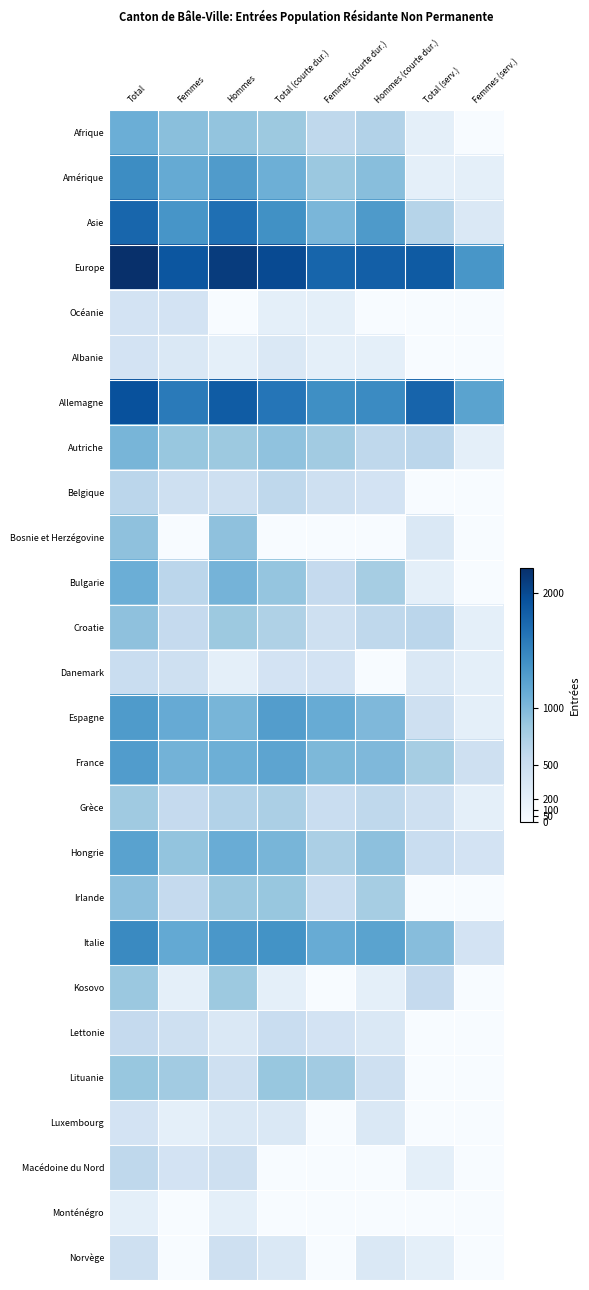

Reading right to left, extract all data points from this chart.

Afrique: Femmes (serv.)=0.0	Total (serv.)=0.7	Hommes (courte dur.)=2.4	Femmes (courte dur.)=2.1	Total (courte dur.)=2.9	Hommes=3.1	Femmes=3.3	Total=3.9
Amérique: Femmes (serv.)=0.7	Total (serv.)=0.7	Hommes (courte dur.)=3.3	Femmes (courte dur.)=2.9	Total (courte dur.)=3.8	Hommes=4.5	Femmes=4.0	Total=4.9
Asie: Femmes (serv.)=1.1	Total (serv.)=2.3	Hommes (courte dur.)=4.5	Femmes (courte dur.)=3.6	Total (courte dur.)=4.8	Hommes=5.8	Femmes=4.7	Total=6.1
Europe: Femmes (serv.)=4.7	Total (serv.)=6.4	Hommes (courte dur.)=6.3	Femmes (courte dur.)=6.1	Total (courte dur.)=6.9	Hommes=7.3	Femmes=6.6	Total=7.7
Océanie: Femmes (serv.)=0.0	Total (serv.)=0.0	Hommes (courte dur.)=0.0	Femmes (courte dur.)=0.7	Total (courte dur.)=0.7	Hommes=0.0	Femmes=1.4	Total=1.4
Albanie: Femmes (serv.)=0.0	Total (serv.)=0.0	Hommes (courte dur.)=0.7	Femmes (courte dur.)=0.7	Total (courte dur.)=1.1	Hommes=0.7	Femmes=1.1	Total=1.4
Allemagne: Femmes (serv.)=4.2	Total (serv.)=6.2	Hommes (courte dur.)=5.0	Femmes (courte dur.)=4.9	Total (courte dur.)=5.6	Hommes=6.4	Femmes=5.5	Total=6.7
Autriche: Femmes (serv.)=0.7	Total (serv.)=2.2	Hommes (courte dur.)=2.1	Femmes (courte dur.)=2.8	Total (courte dur.)=3.1	Hommes=2.9	Femmes=3.0	Total=3.6
Belgique: Femmes (serv.)=0.0	Total (serv.)=0.0	Hommes (courte dur.)=1.4	Femmes (courte dur.)=1.6	Total (courte dur.)=2.1	Hommes=1.6	Femmes=1.6	Total=2.2
Bosnie et Herzégovine: Femmes (serv.)=0.0	Total (serv.)=1.1	Hommes (courte dur.)=0.0	Femmes (courte dur.)=0.0	Total (courte dur.)=0.0	Hommes=3.2	Femmes=0.0	Total=3.2
Bulgarie: Femmes (serv.)=0.0	Total (serv.)=0.7	Hommes (courte dur.)=2.7	Femmes (courte dur.)=1.9	Total (courte dur.)=3.0	Hommes=3.7	Femmes=2.2	Total=3.9
Croatie: Femmes (serv.)=0.7	Total (serv.)=2.2	Hommes (courte dur.)=2.1	Femmes (courte dur.)=1.6	Total (courte dur.)=2.5	Hommes=2.9	Femmes=1.9	Total=3.2
Danemark: Femmes (serv.)=0.7	Total (serv.)=1.1	Hommes (courte dur.)=0.0	Femmes (courte dur.)=1.4	Total (courte dur.)=1.4	Hommes=0.7	Femmes=1.6	Total=1.8
Espagne: Femmes (serv.)=0.7	Total (serv.)=1.6	Hommes (courte dur.)=3.5	Femmes (courte dur.)=3.9	Total (courte dur.)=4.4	Hommes=3.6	Femmes=4.0	Total=4.5
France: Femmes (serv.)=1.6	Total (serv.)=2.7	Hommes (courte dur.)=3.5	Femmes (courte dur.)=3.5	Total (courte dur.)=4.2	Hommes=3.8	Femmes=3.7	Total=4.4
Grèce: Femmes (serv.)=0.7	Total (serv.)=1.6	Hommes (courte dur.)=2.1	Femmes (courte dur.)=1.8	Total (courte dur.)=2.6	Hommes=2.4	Femmes=1.9	Total=2.8
Hongrie: Femmes (serv.)=1.4	Total (serv.)=1.8	Hommes (courte dur.)=3.2	Femmes (courte dur.)=2.6	Total (courte dur.)=3.6	Hommes=3.9	Femmes=3.1	Total=4.3
Irlande: Femmes (serv.)=0.0	Total (serv.)=0.0	Hommes (courte dur.)=2.7	Femmes (courte dur.)=1.8	Total (courte dur.)=3.0	Hommes=2.9	Femmes=1.9	Total=3.2
Italie: Femmes (serv.)=1.4	Total (serv.)=3.3	Hommes (courte dur.)=4.2	Femmes (courte dur.)=3.9	Total (courte dur.)=4.8	Hommes=4.6	Femmes=4.0	Total=5.0
Kosovo: Femmes (serv.)=0.0	Total (serv.)=1.9	Hommes (courte dur.)=0.7	Femmes (courte dur.)=0.0	Total (courte dur.)=0.7	Hommes=2.9	Femmes=0.7	Total=2.9
Lettonie: Femmes (serv.)=0.0	Total (serv.)=0.0	Hommes (courte dur.)=1.1	Femmes (courte dur.)=1.4	Total (courte dur.)=1.8	Hommes=1.1	Femmes=1.6	Total=1.9
Lituanie: Femmes (serv.)=0.0	Total (serv.)=0.0	Hommes (courte dur.)=1.6	Femmes (courte dur.)=2.8	Total (courte dur.)=3.0	Hommes=1.6	Femmes=2.8	Total=3.0
Luxembourg: Femmes (serv.)=0.0	Total (serv.)=0.0	Hommes (courte dur.)=1.1	Femmes (courte dur.)=0.0	Total (courte dur.)=1.1	Hommes=1.1	Femmes=0.7	Total=1.4
Macédoine du Nord: Femmes (serv.)=0.0	Total (serv.)=0.7	Hommes (courte dur.)=0.0	Femmes (courte dur.)=0.0	Total (courte dur.)=0.0	Hommes=1.6	Femmes=1.4	Total=2.1
Monténégro: Femmes (serv.)=0.0	Total (serv.)=0.0	Hommes (courte dur.)=0.0	Femmes (courte dur.)=0.0	Total (courte dur.)=0.0	Hommes=0.7	Femmes=0.0	Total=0.7
Norvège: Femmes (serv.)=0.0	Total (serv.)=0.7	Hommes (courte dur.)=1.1	Femmes (courte dur.)=0.0	Total (courte dur.)=1.1	Hommes=1.6	Femmes=0.0	Total=1.6